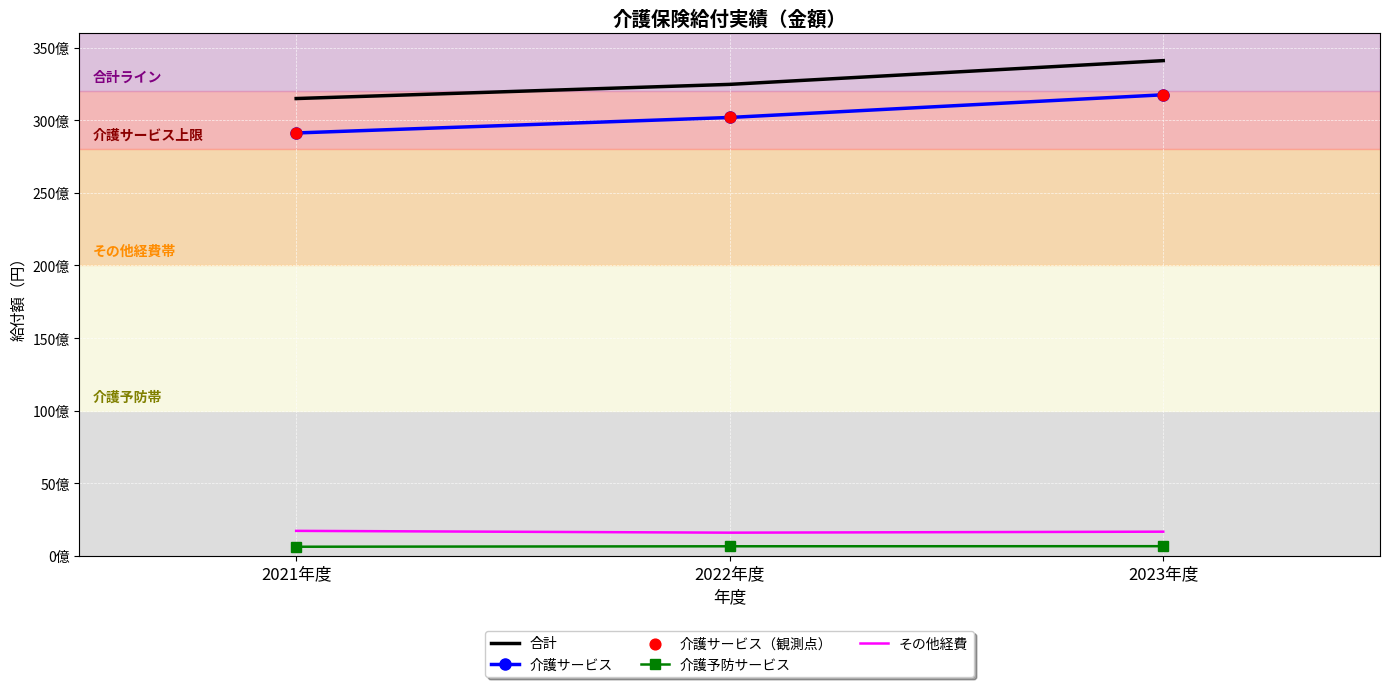

What are all the series names shown in the legend?

合計, 介護サービス, 介護予防サービス, その他経費, 介護サービス（観測点）